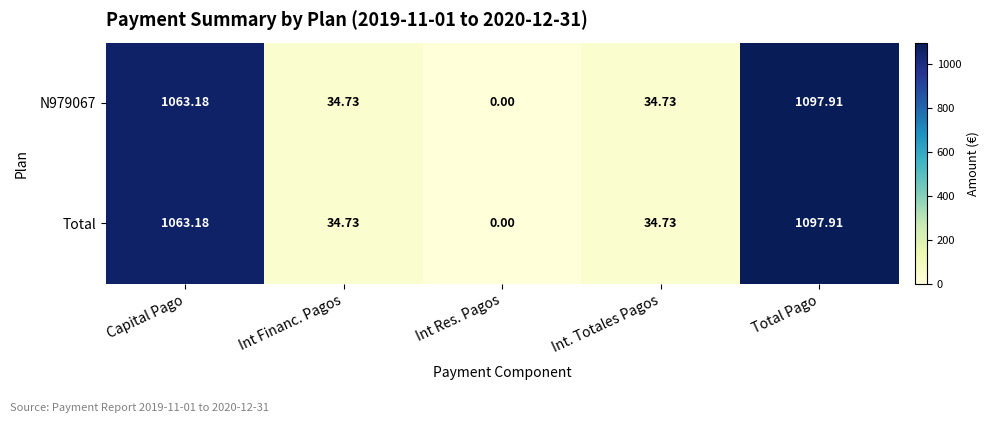

At which category is the sum across all series the highest?

Total Pago